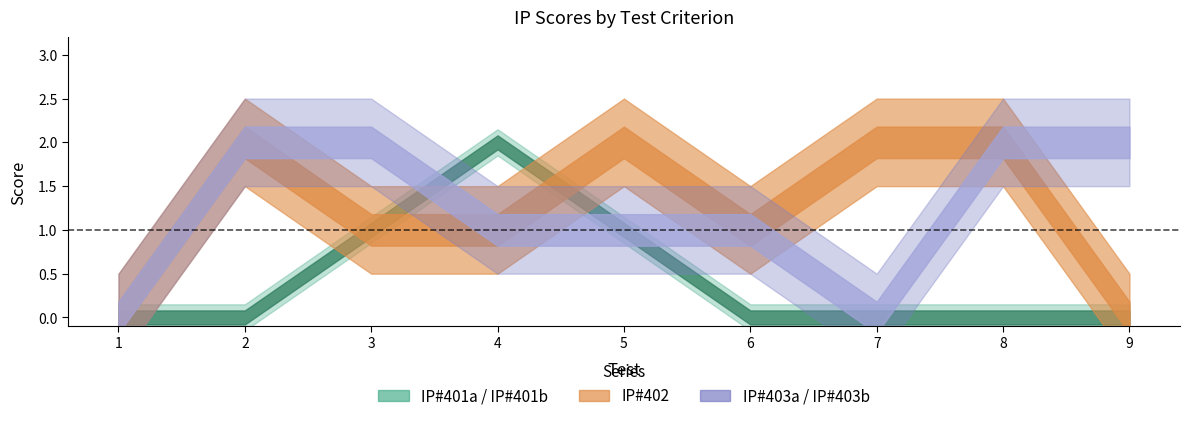

At which category is the sum across all series the highest?

3